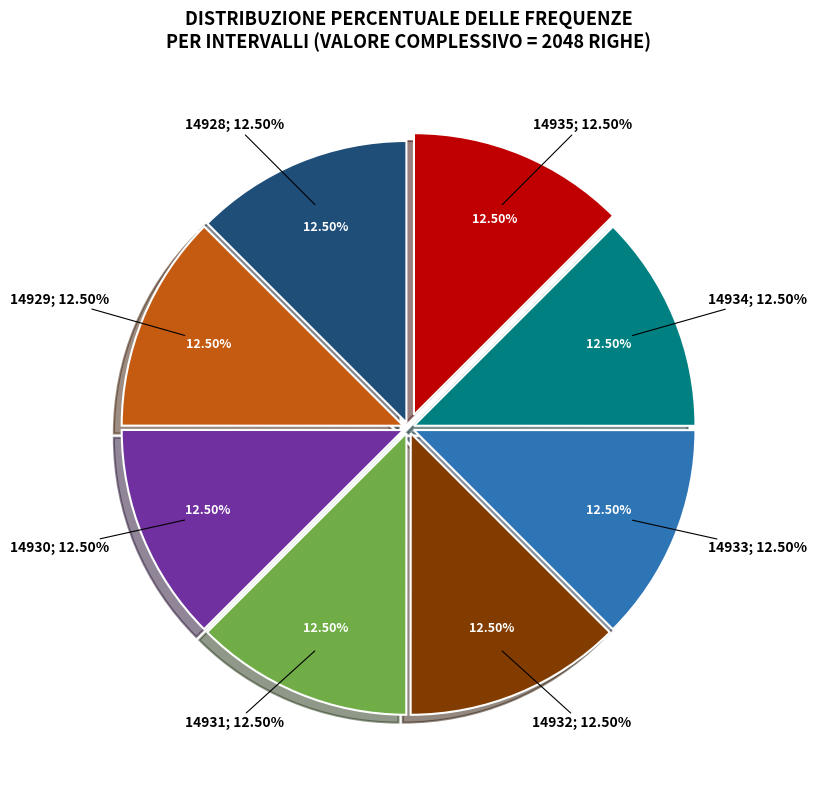

Between 14929 and 14930, which is larger?

14930